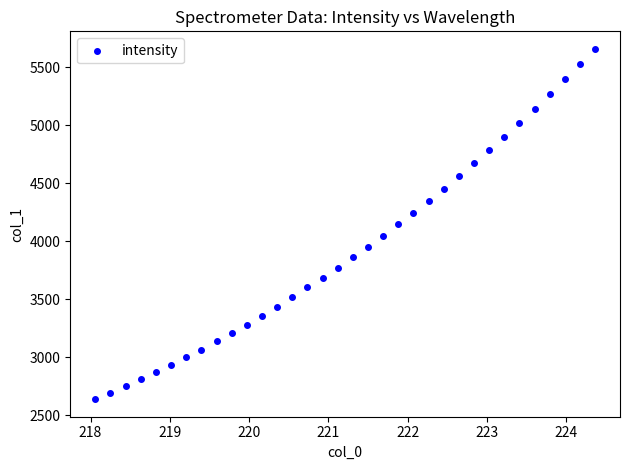

What is the range of X values (max minus min)?

6.3